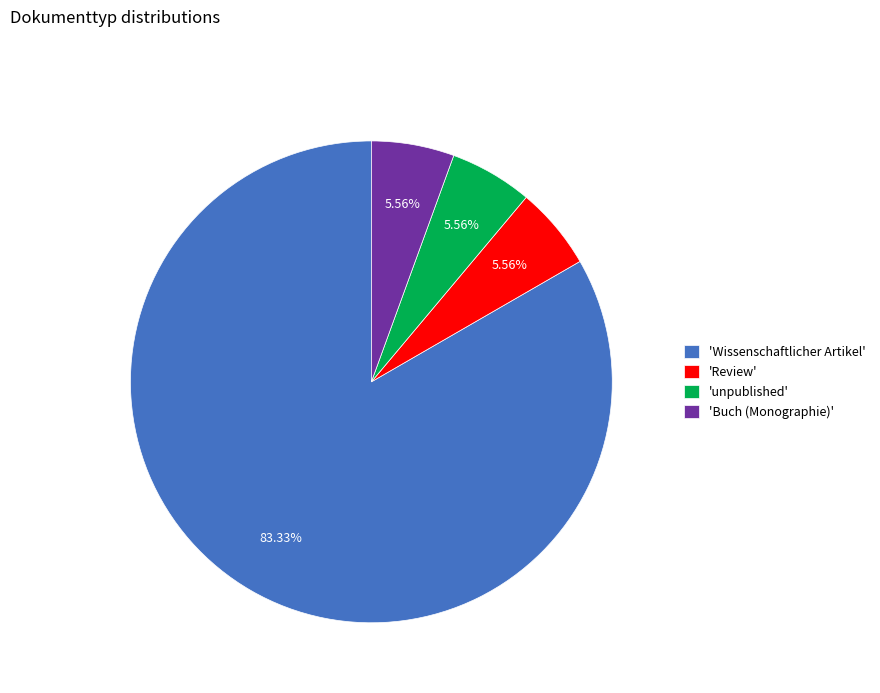

Which has a higher value, 'unpublished' or 'Wissenschaftlicher Artikel'?

'Wissenschaftlicher Artikel'